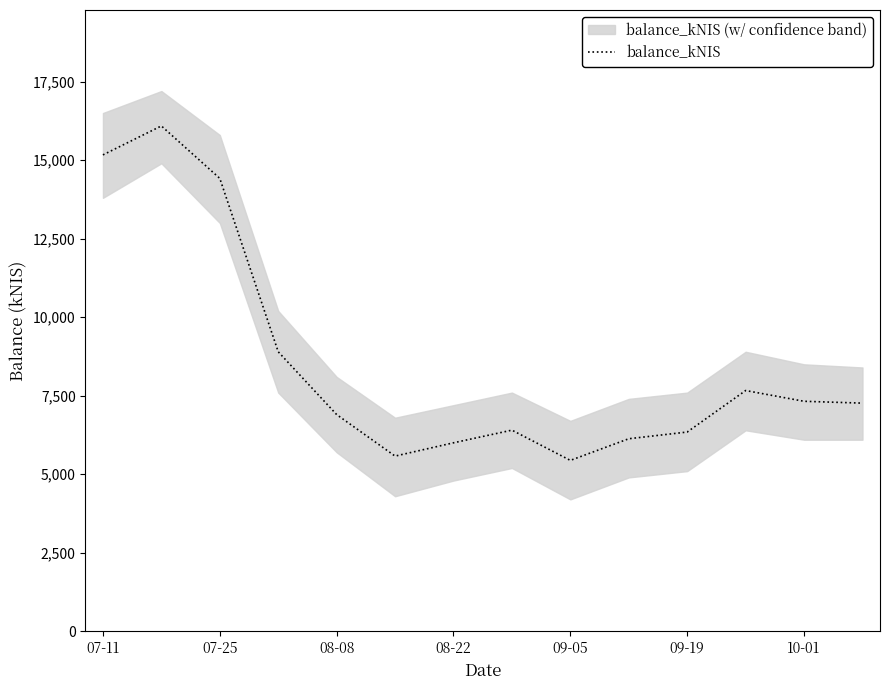

What is the minimum value for balance_kNIS?

5442.1